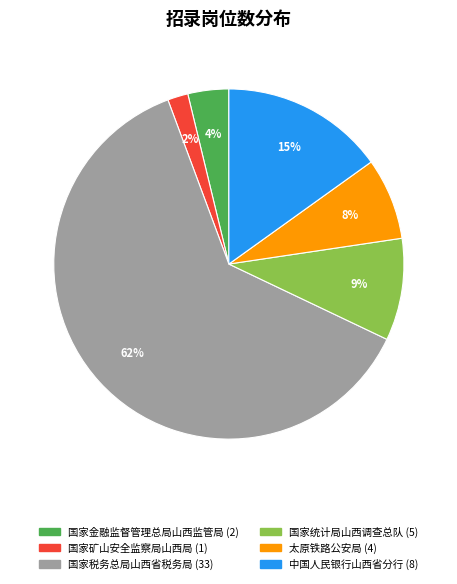

What percentage is the 国家统计局山西调查总队 slice, to the nearest percent?

9%